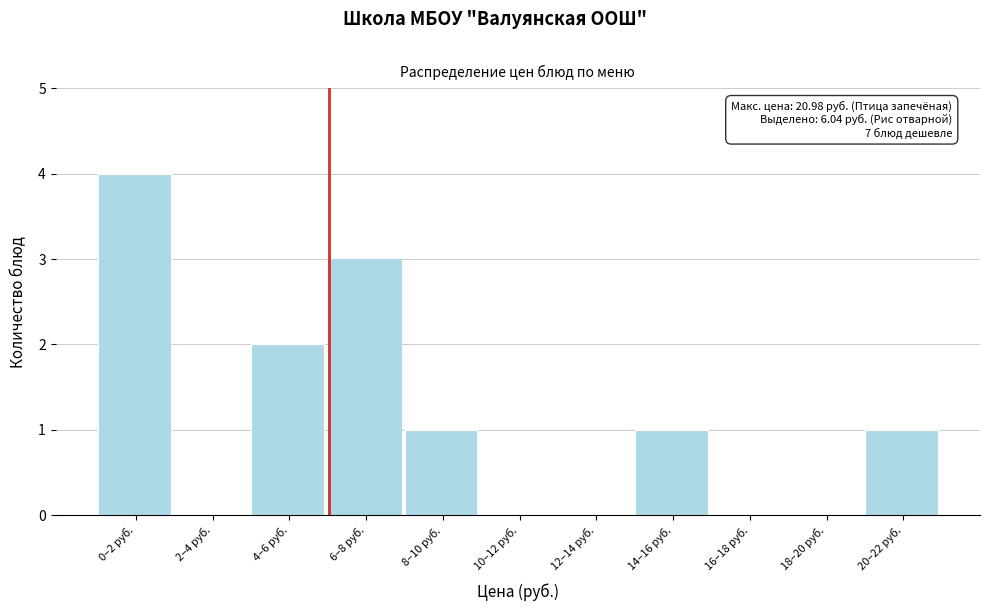

Reading right to left, what are all the values shown in this chart?

20–22 руб.=1	18–20 руб.=0	16–18 руб.=0	14–16 руб.=1	12–14 руб.=0	10–12 руб.=0	8–10 руб.=1	6–8 руб.=3	4–6 руб.=2	2–4 руб.=0	0–2 руб.=4